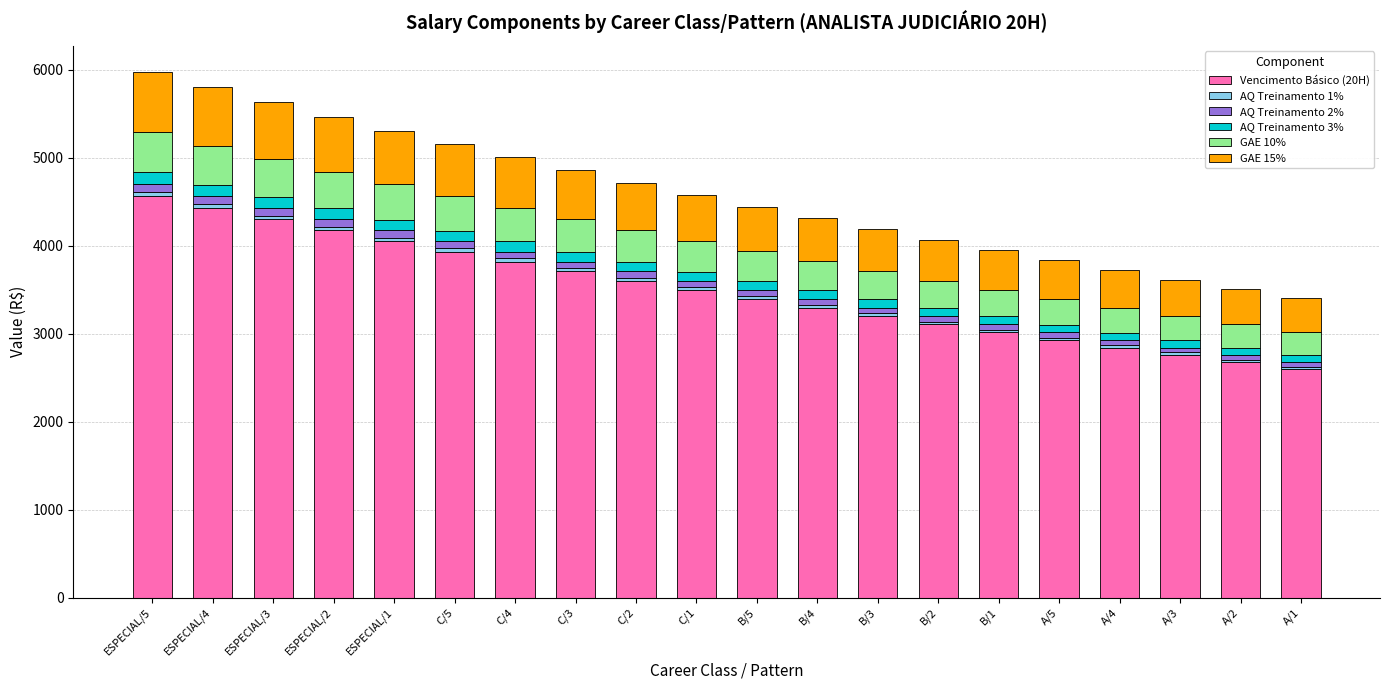

At which label does Vencimento Básico (20H) reach its peak?

ESPECIAL/5